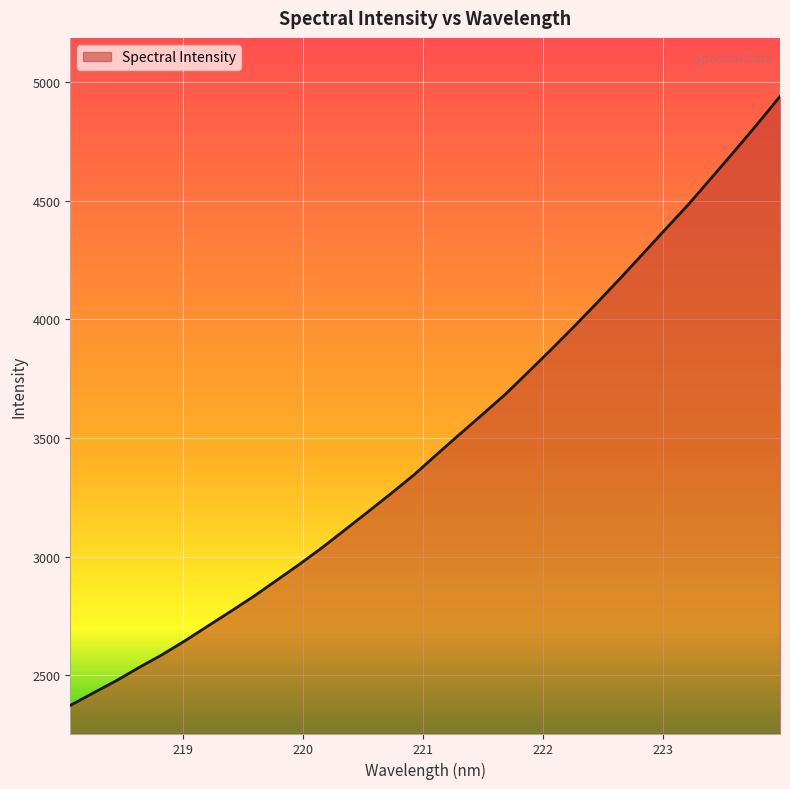

What is the smallest value displayed?

2372.4